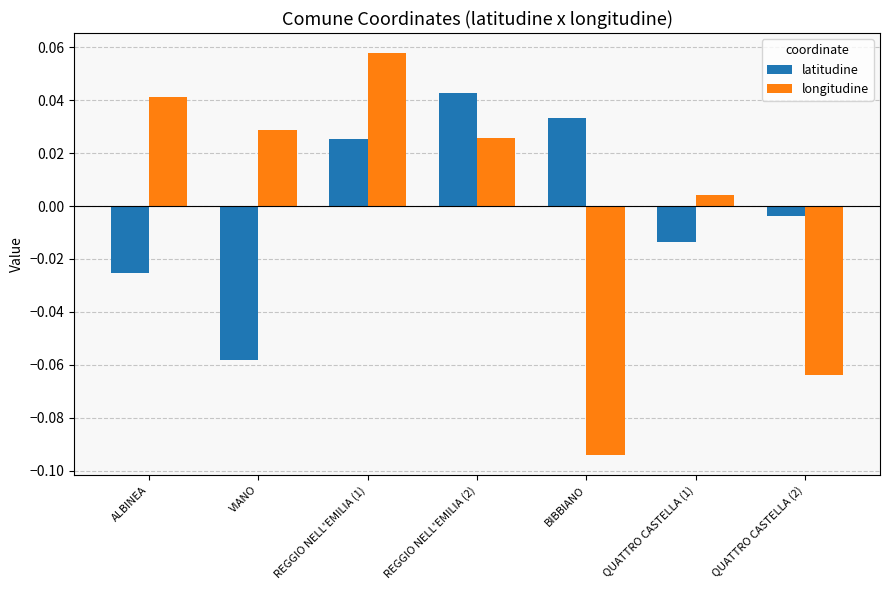

Rank the series by their maximum value, from highest to lowest.

longitudine, latitudine